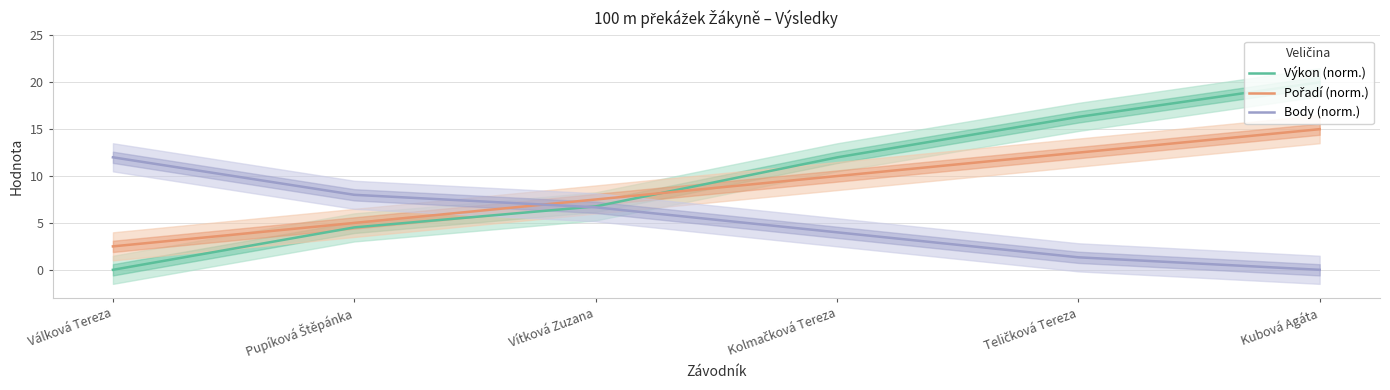

What is the sum of all Výkon (norm.) values?

59.6